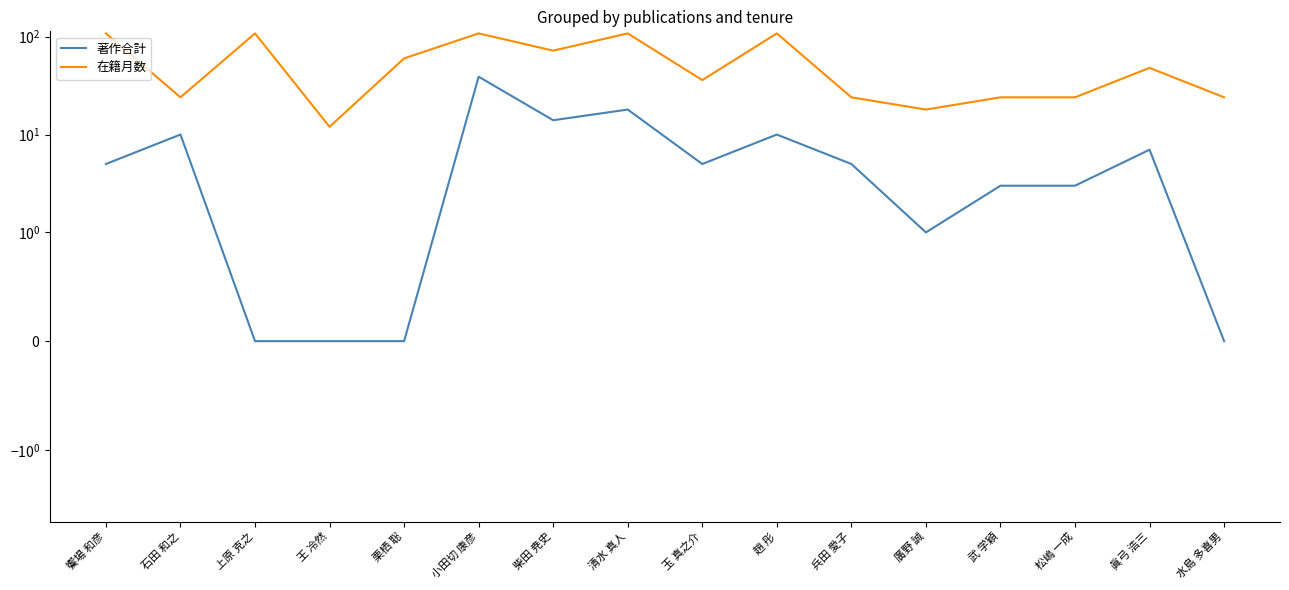

Which series has the largest range (max minus min)?

在籍月数